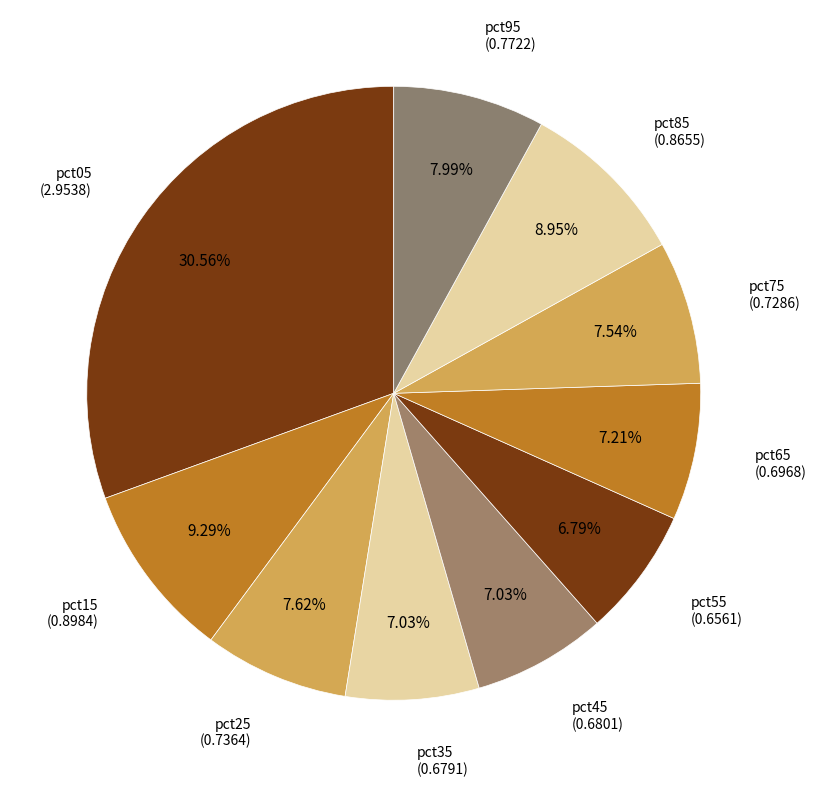

How many slices are in this pie chart?

10